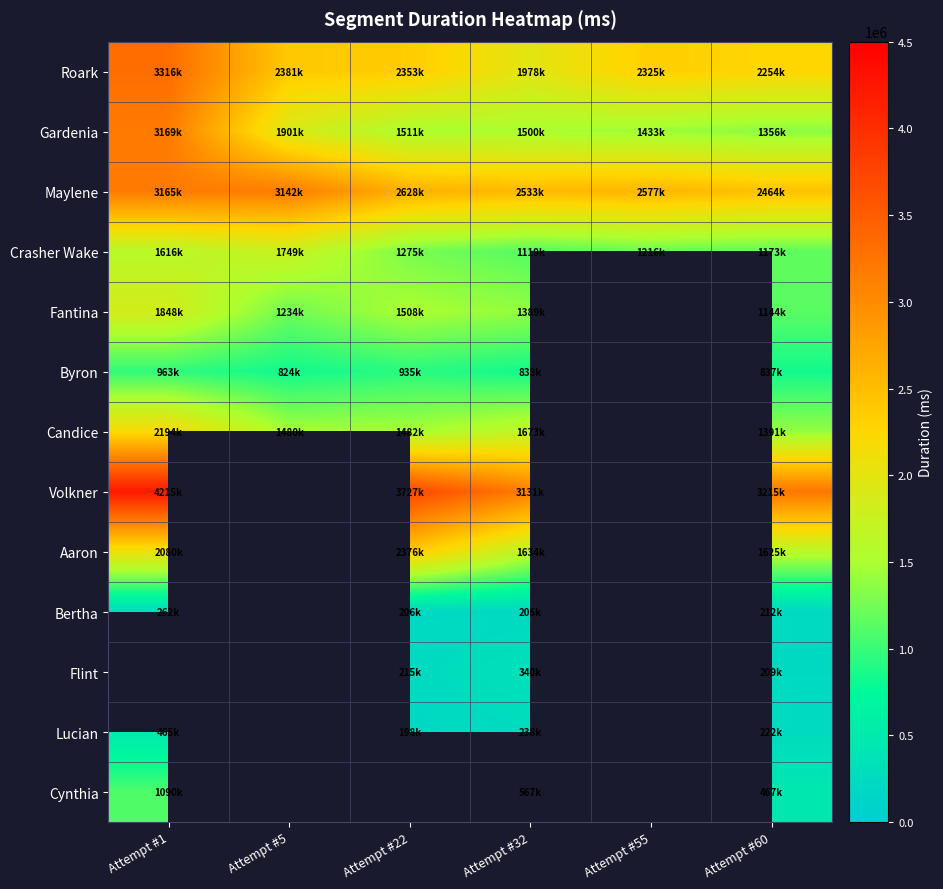

List the series in order of their peak value, highest first.

Volkner, Roark, Gardenia, Maylene, Aaron, Candice, Fantina, Crasher Wake, Cynthia, Byron, Bertha, Flint, Lucian